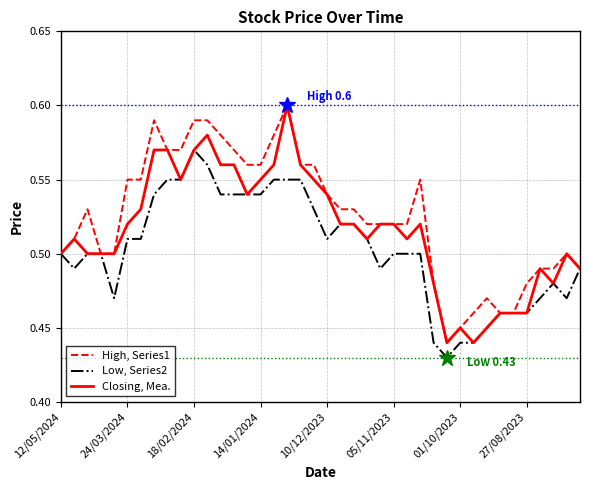

List the series in order of their overall mean, highest first.

High, Series1, Closing, Mea., Low, Series2